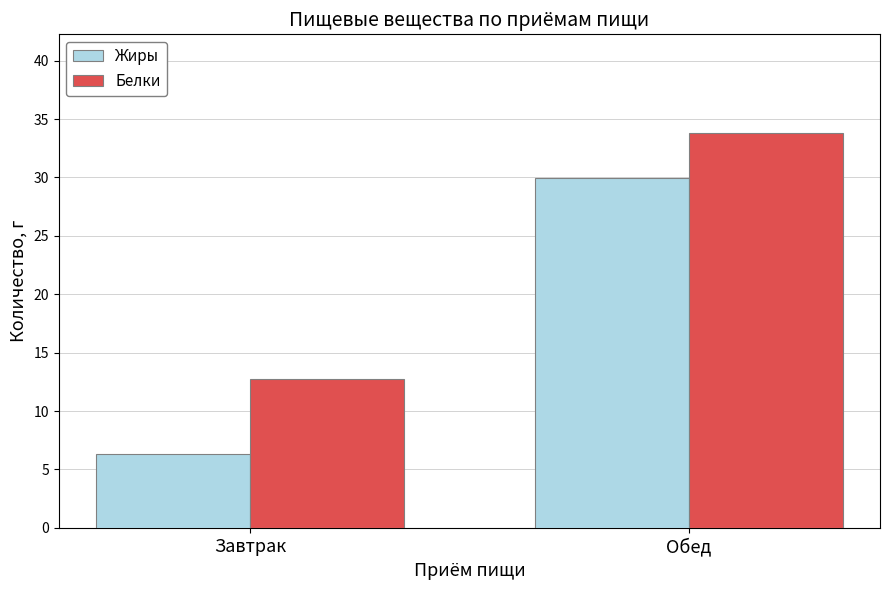

How many values in the Белки series are below 33?

1